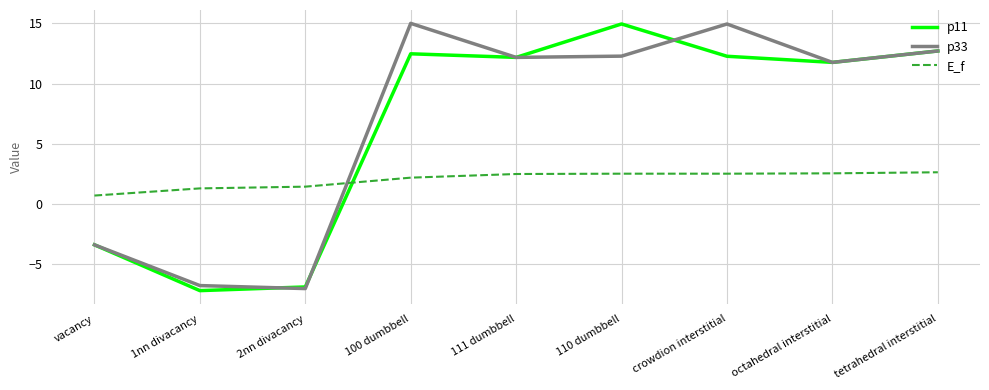

True or false: p11 has a value of 21.5 at tetrahedral interstitial.

False